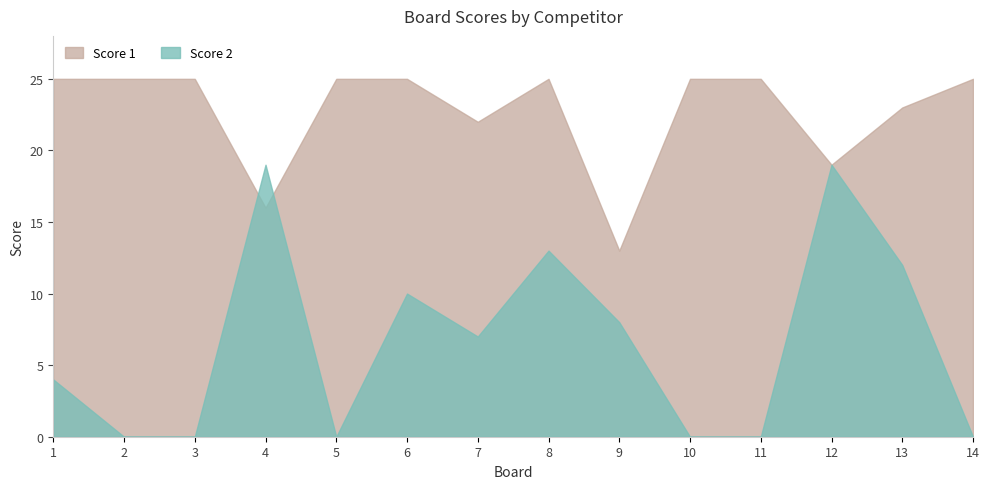

How many times do Score 1 and Score 2 cross each other?

2